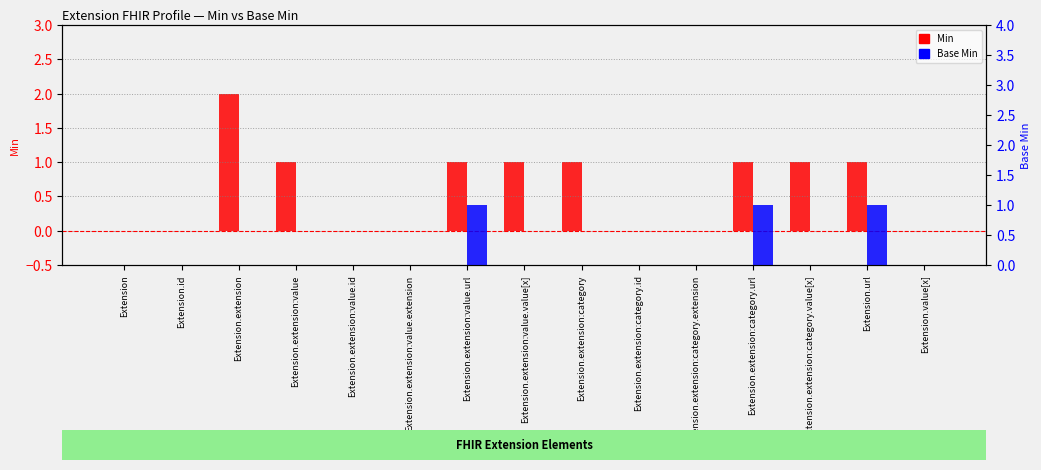

What are all the series names shown in the legend?

Min, Base Min